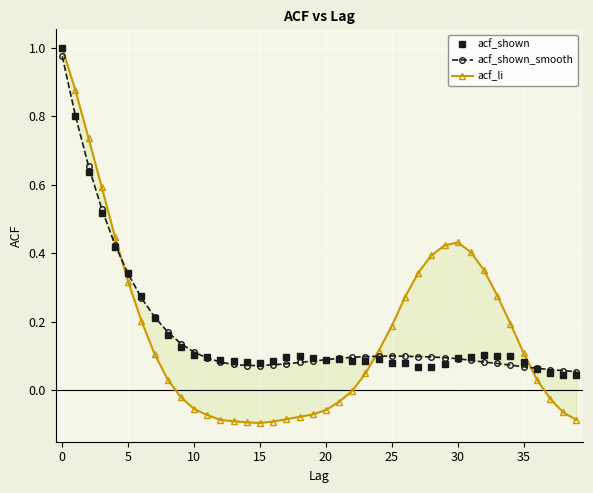

The value of acf_shown at 19 is 0.1. True or false?

True